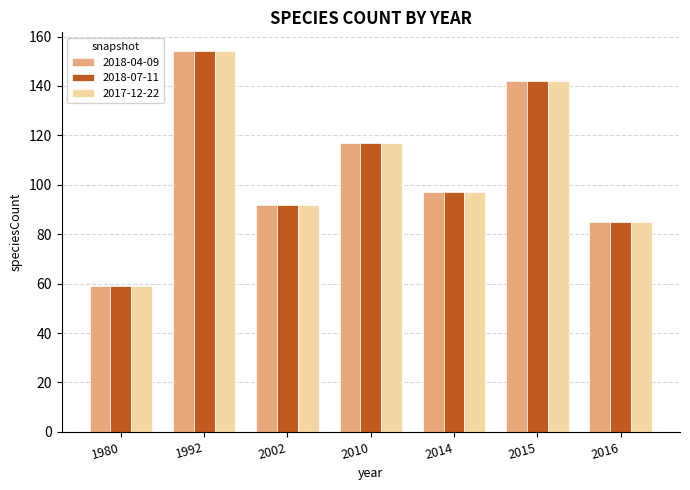

At which label is 2018-07-11 closest to 106?

2014